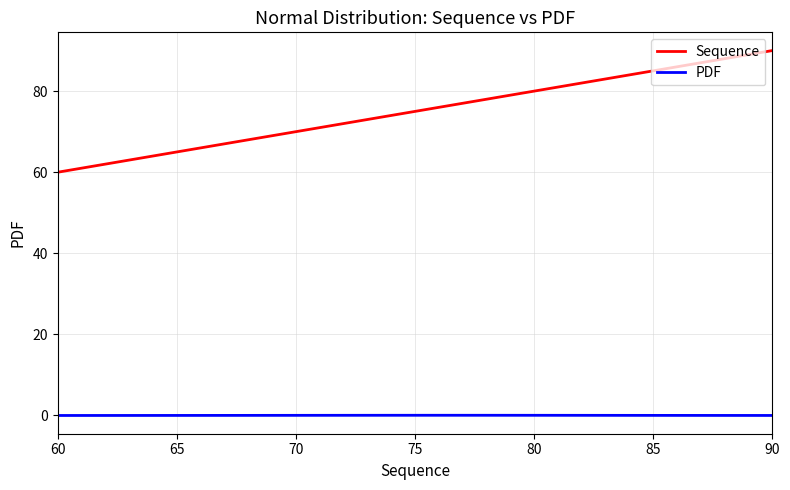

Count the number of categories in the chart.

16